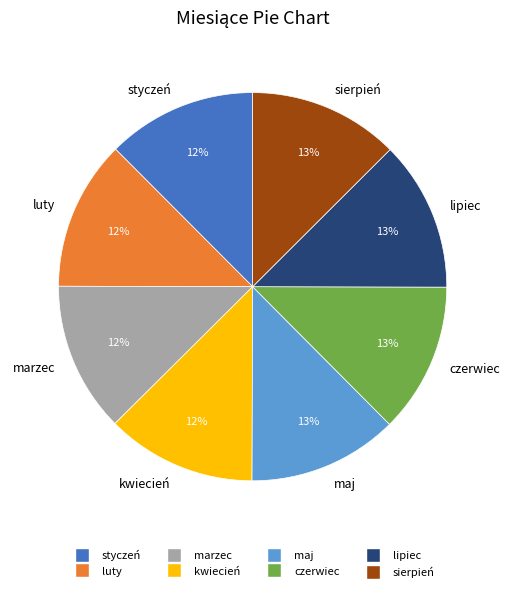

How many segments does this pie chart have?

8